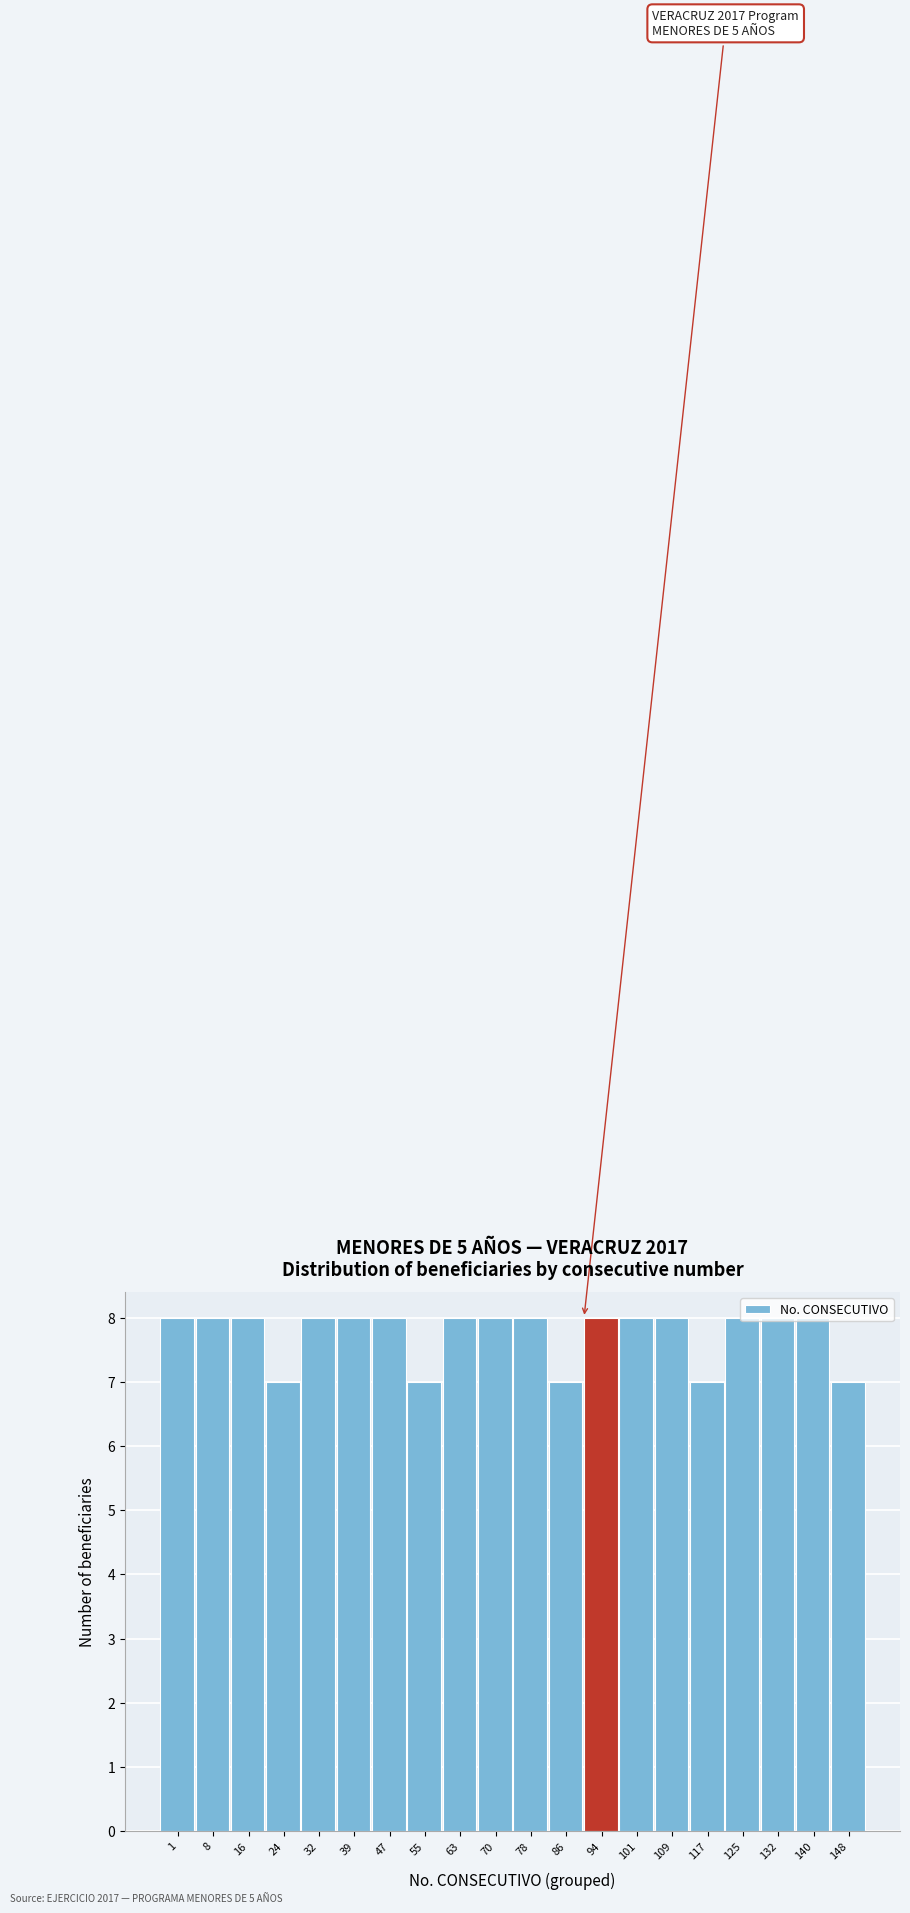

What is the approximate value at 94?

8